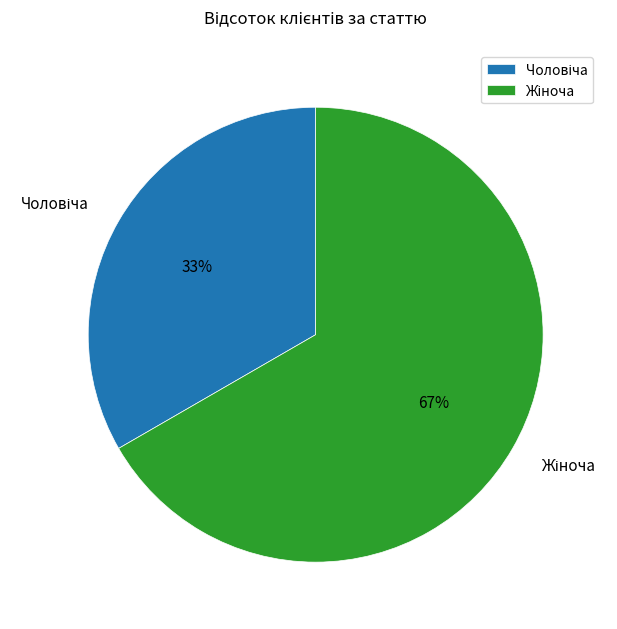

To the nearest percent, what is the average slice percentage?

50%